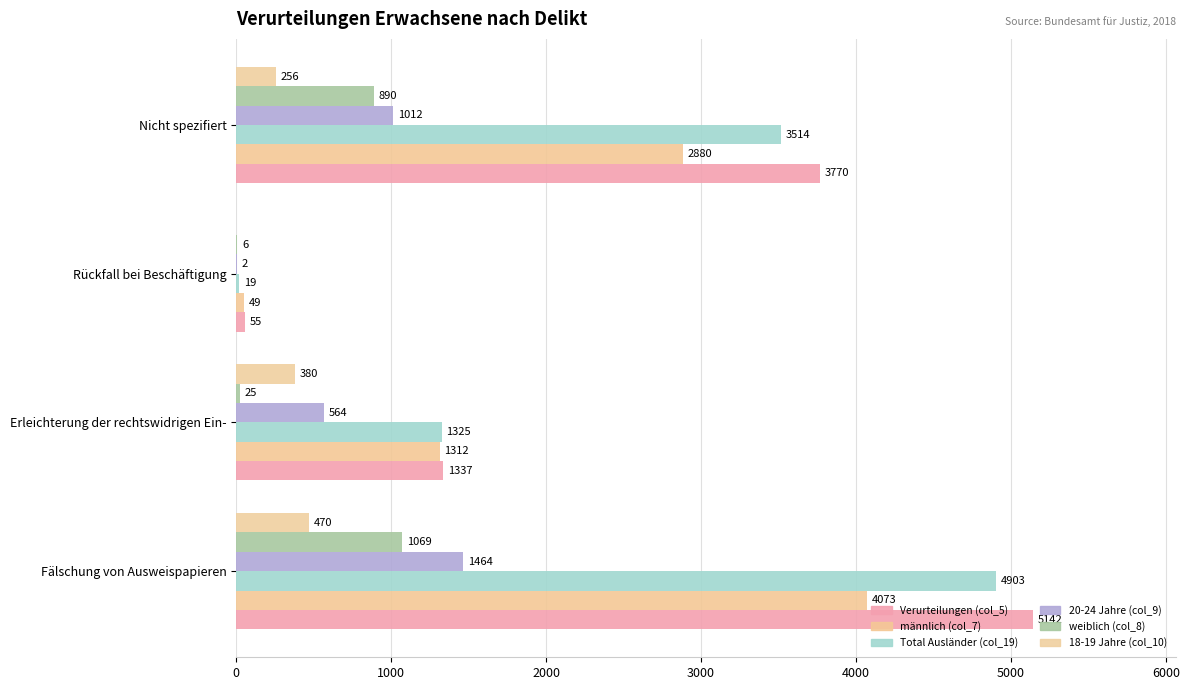

Count the number of categories in the chart.

4